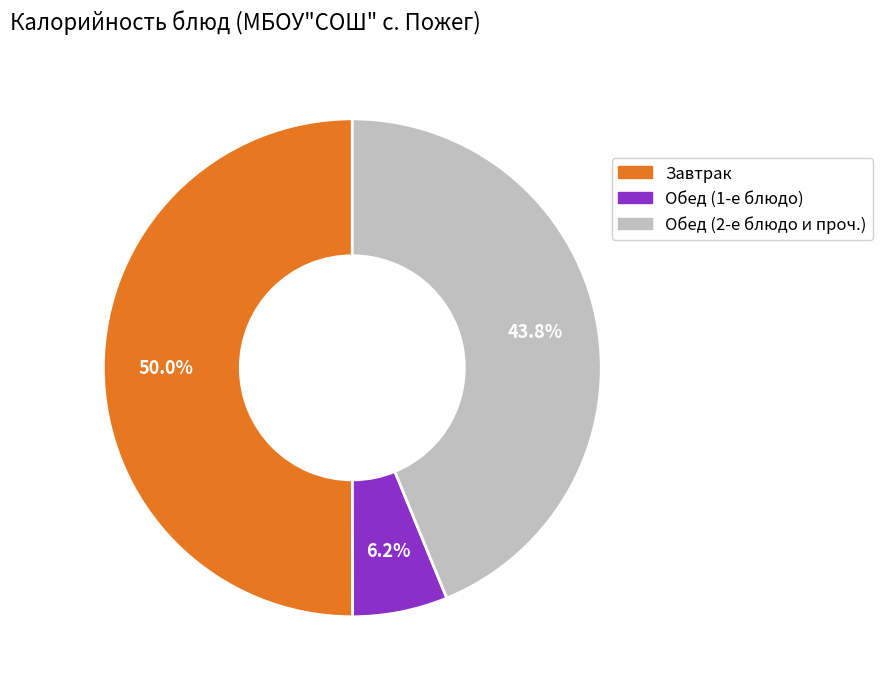

How many segments does this pie chart have?

3